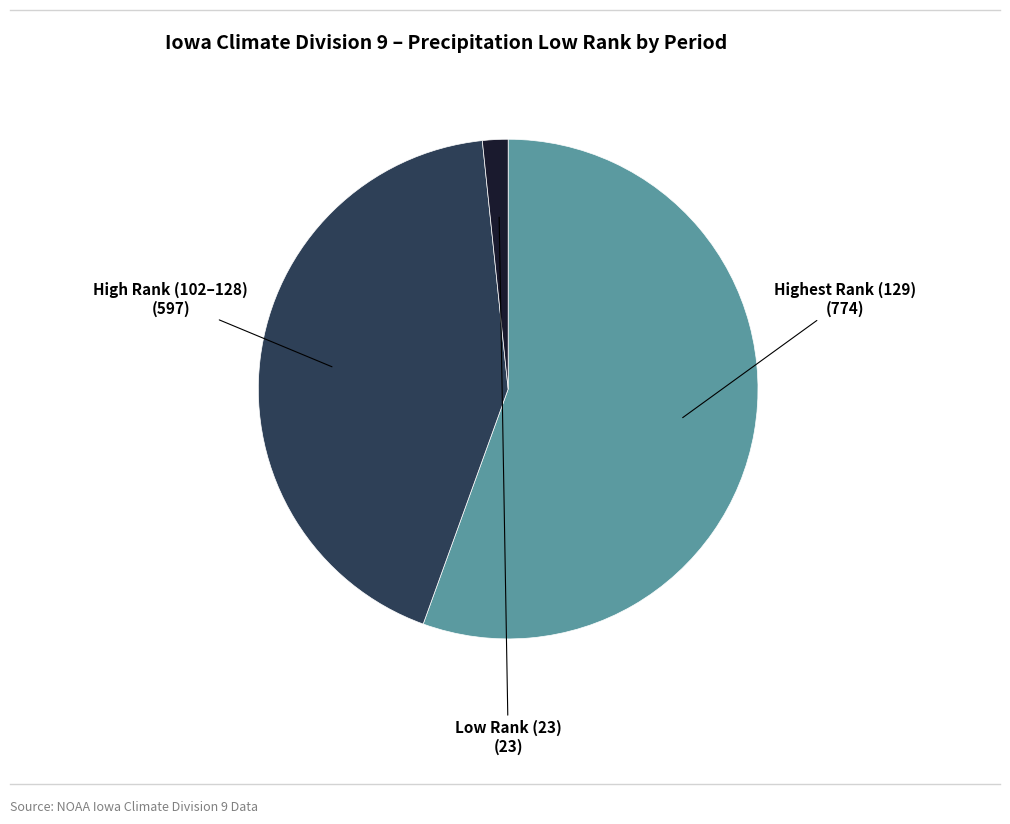

Does any single category account for the majority?

Yes